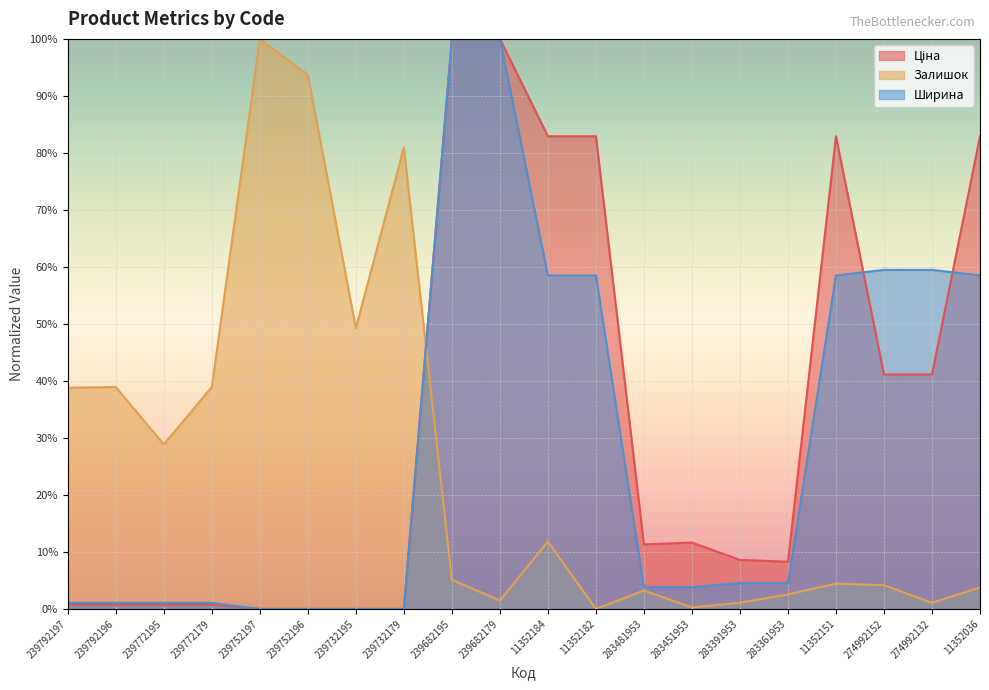

Rank the series at 239792197 from highest to lowest value.

Залишок, Ширина, Ціна